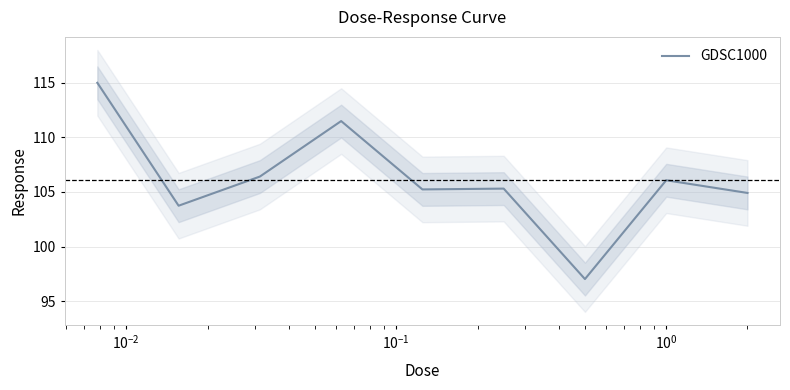

What is the highest value of the GDSC1000 series?

115.0